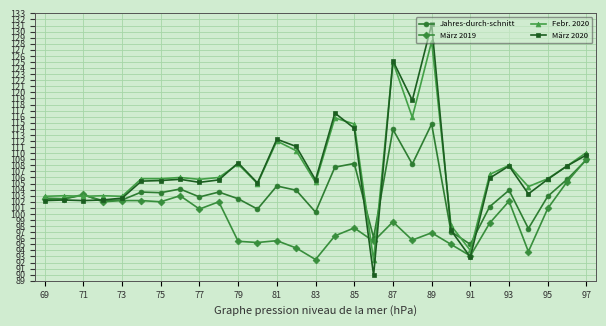

What are all the series names shown in the legend?

Jahres-durch-schnitt, März 2019, Febr. 2020, März 2020